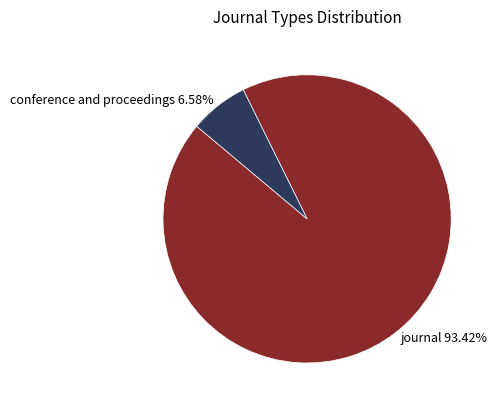

The journal slice represents 93% of the pie. True or false?

True